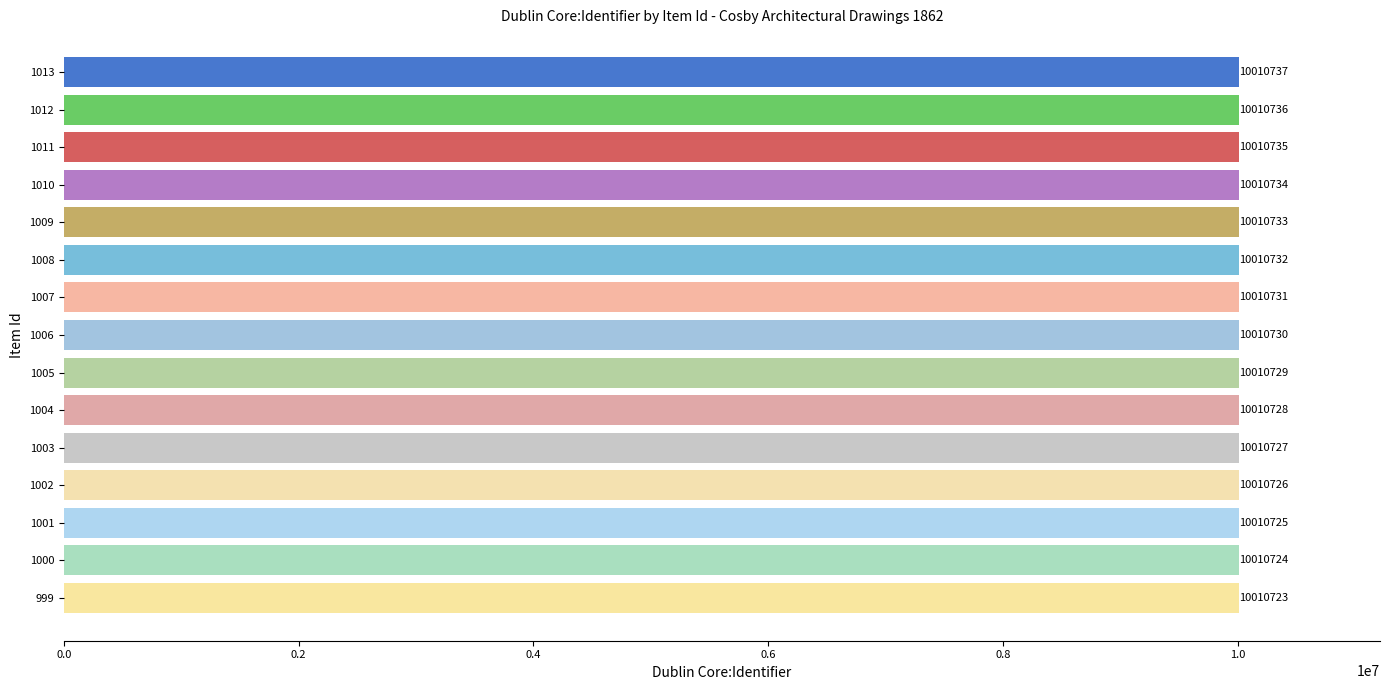

True or false: the data shows 10010731 at 1007.

True